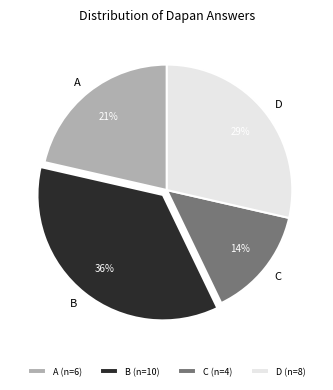

To the nearest percent, what is the average slice percentage?

25%